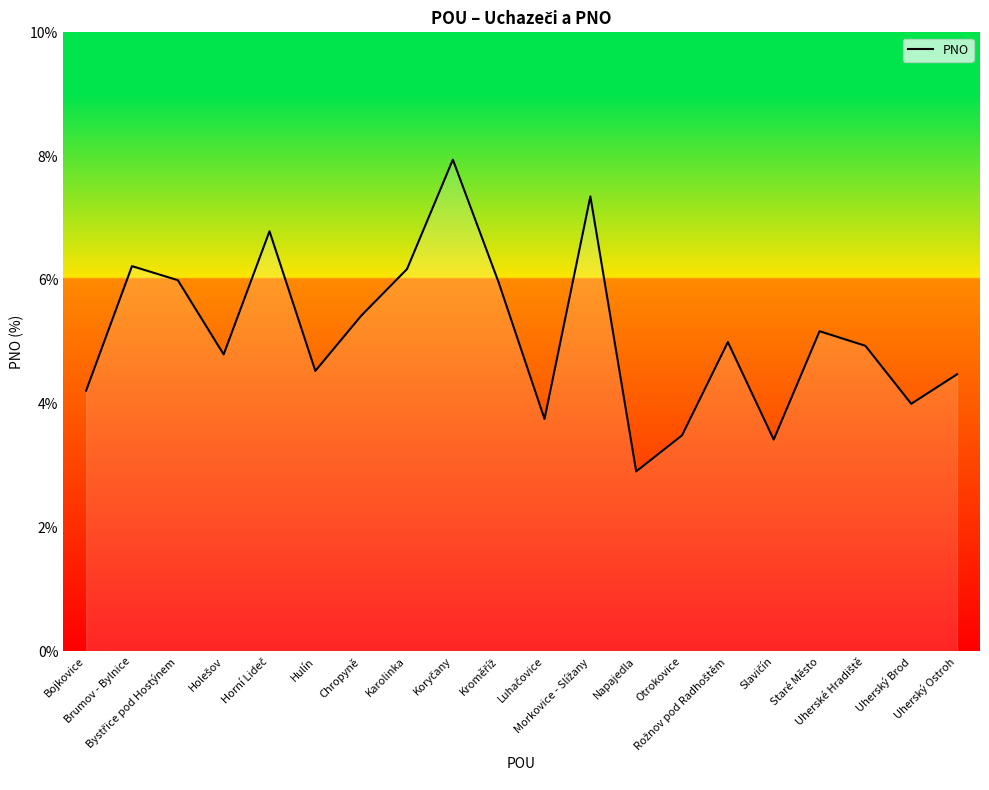

What is the minimum value shown in the chart?

2.9